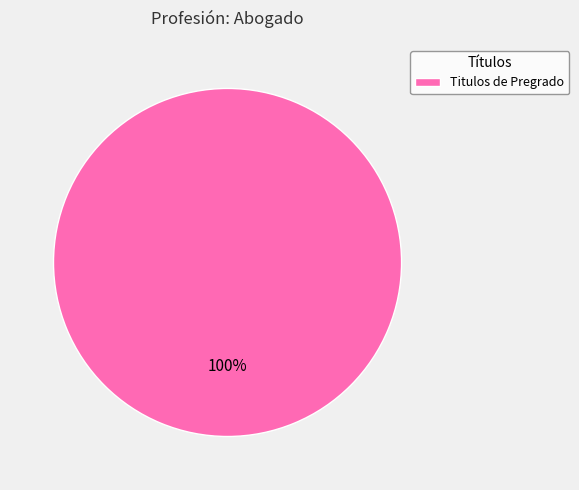

Rank the categories by value from lowest to highest.

Titulos de Pregrado